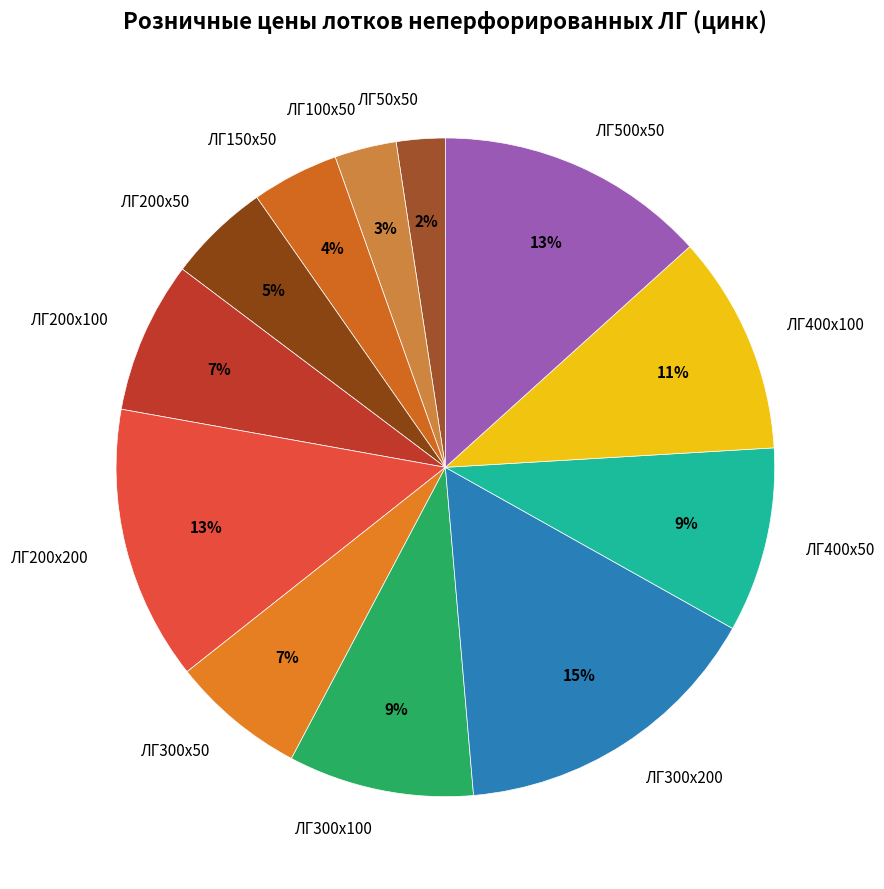

Which category has the smallest portion of the pie?

ЛГ50х50